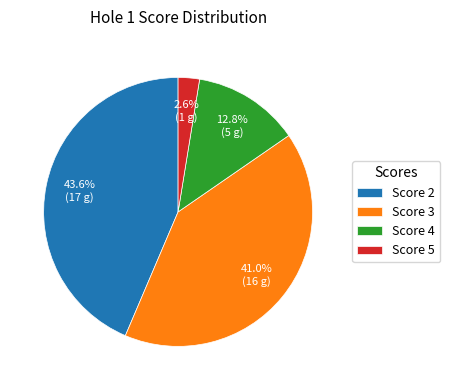

How many slices are in this pie chart?

4